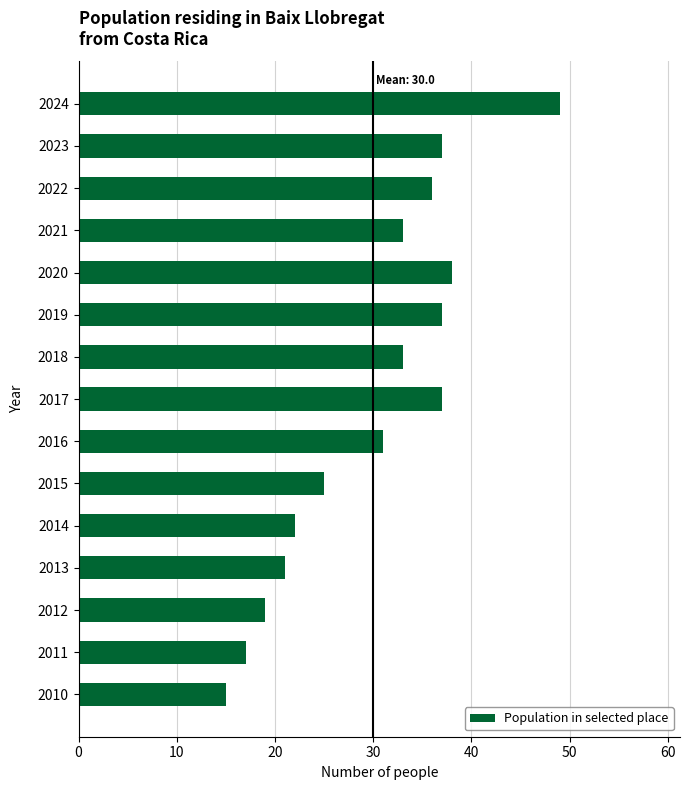

What is the difference between the maximum and second lowest values?

32